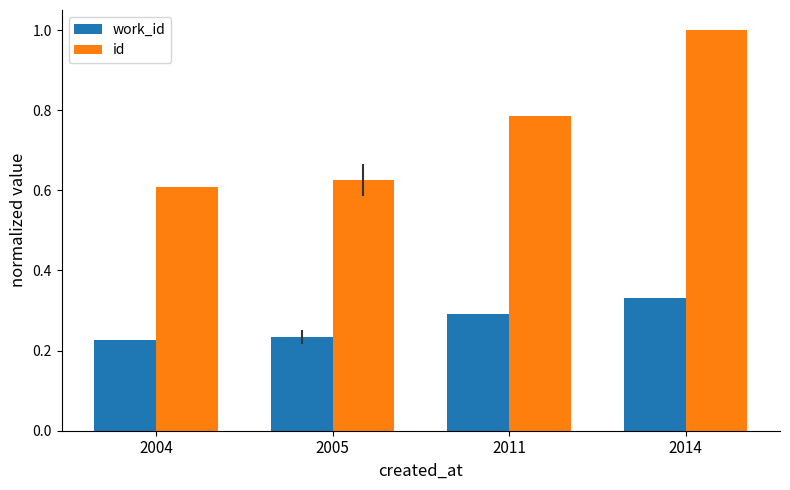

At which category does the chart reach its peak across all series?

2014